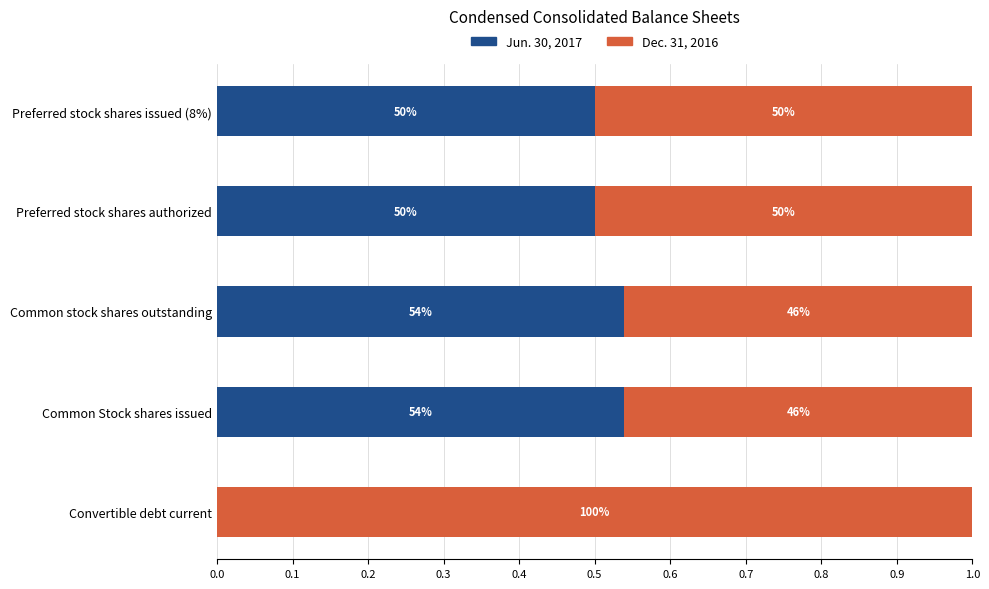

Which series has the largest total across all categories?

Dec. 31, 2016